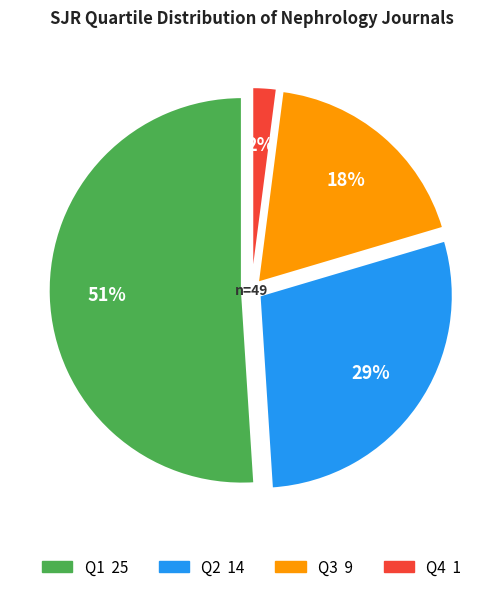

What is the change in value from Q2 to Q3?

-5